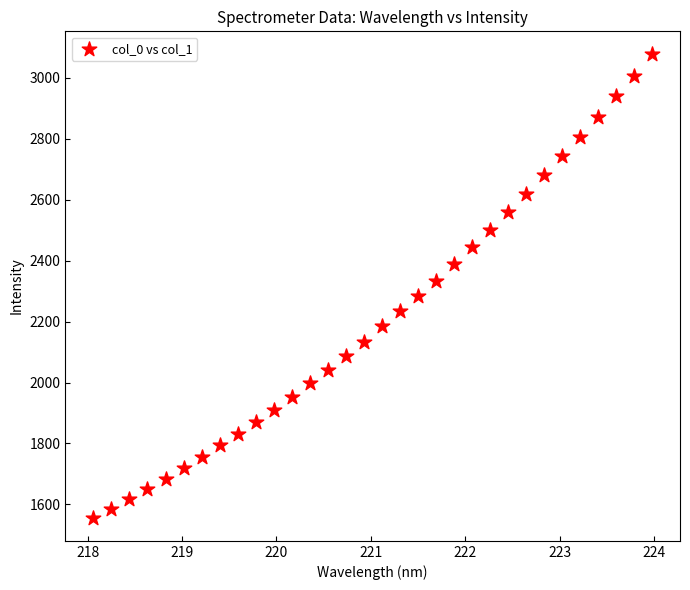

What is the range of X values (max minus min)?

5.9